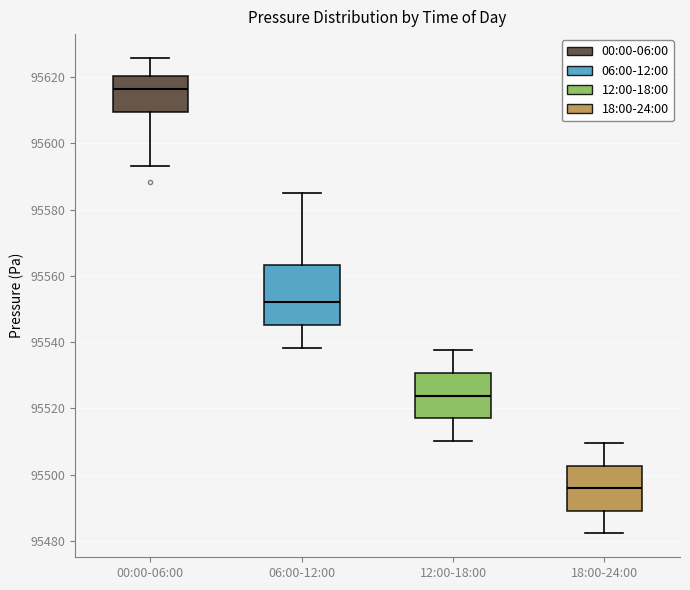

Which box is the tallest, from its lower edge to its upper edge?

06:00-12:00